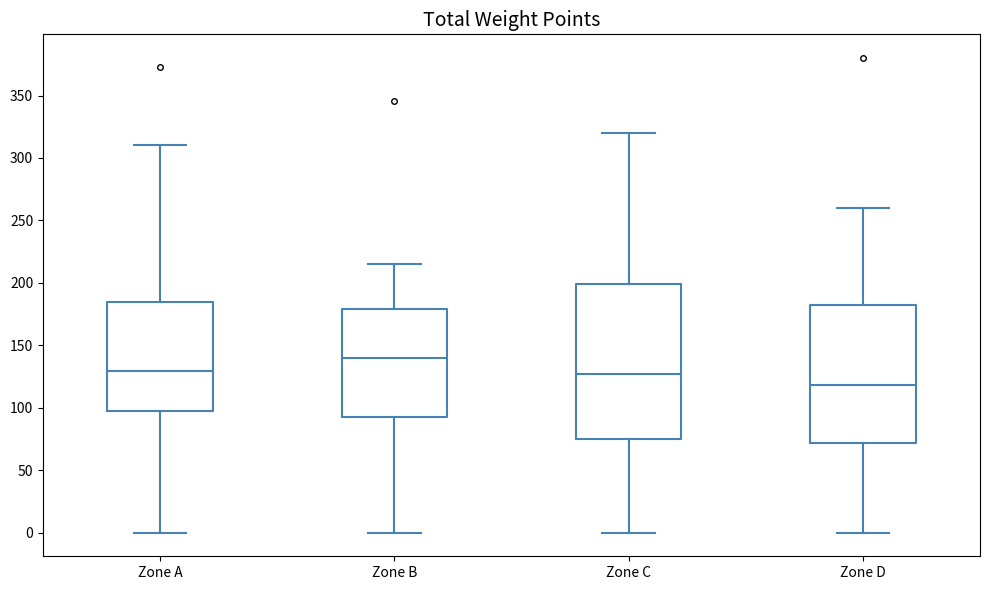

Comparing the boxes themselves (not the whiskers), which one is the tallest?

Zone C